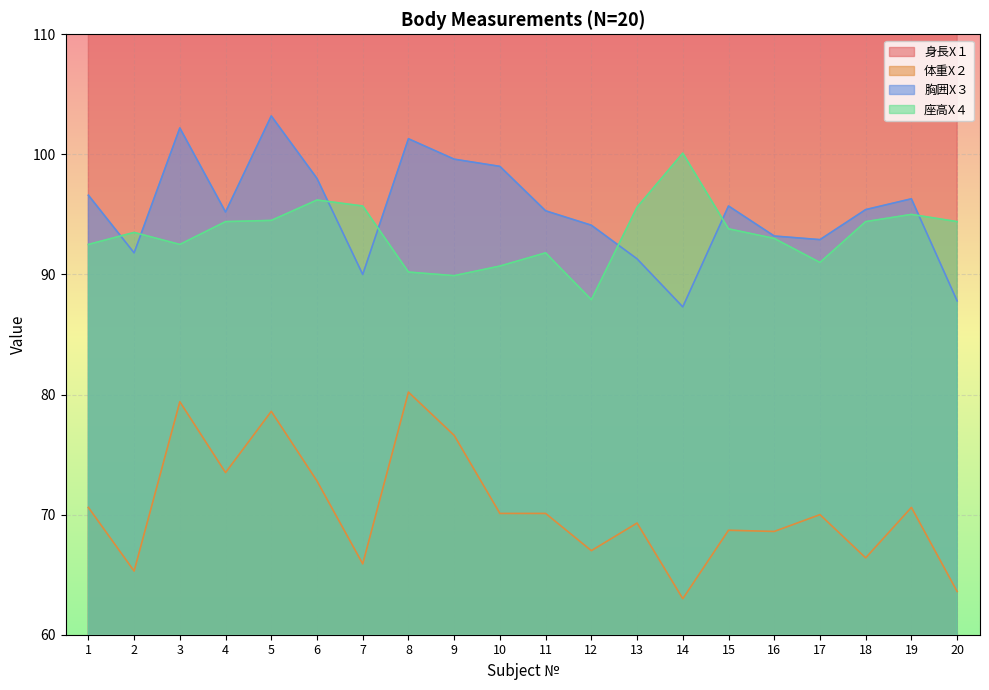

Which series has the largest total across all categories?

身長X１